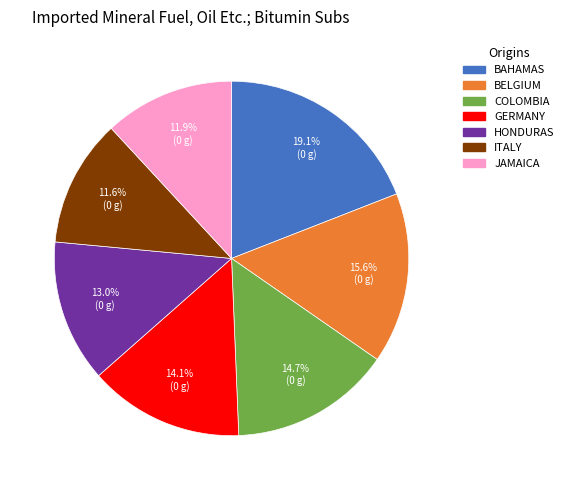

Is there any slice that represents more than half of the pie?

No